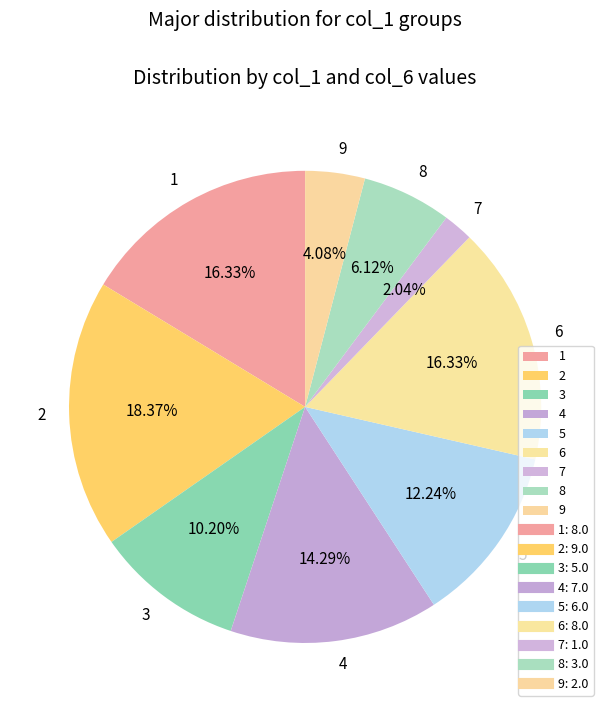

Which has a higher value, 6 or 9?

6